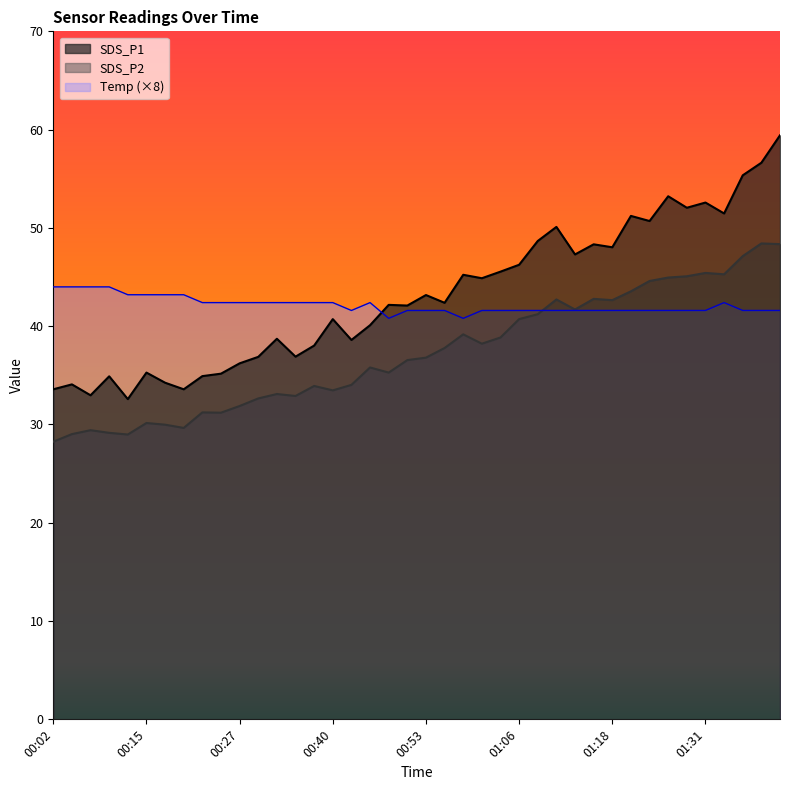

At how many categories does at least one series exceed 47?

14